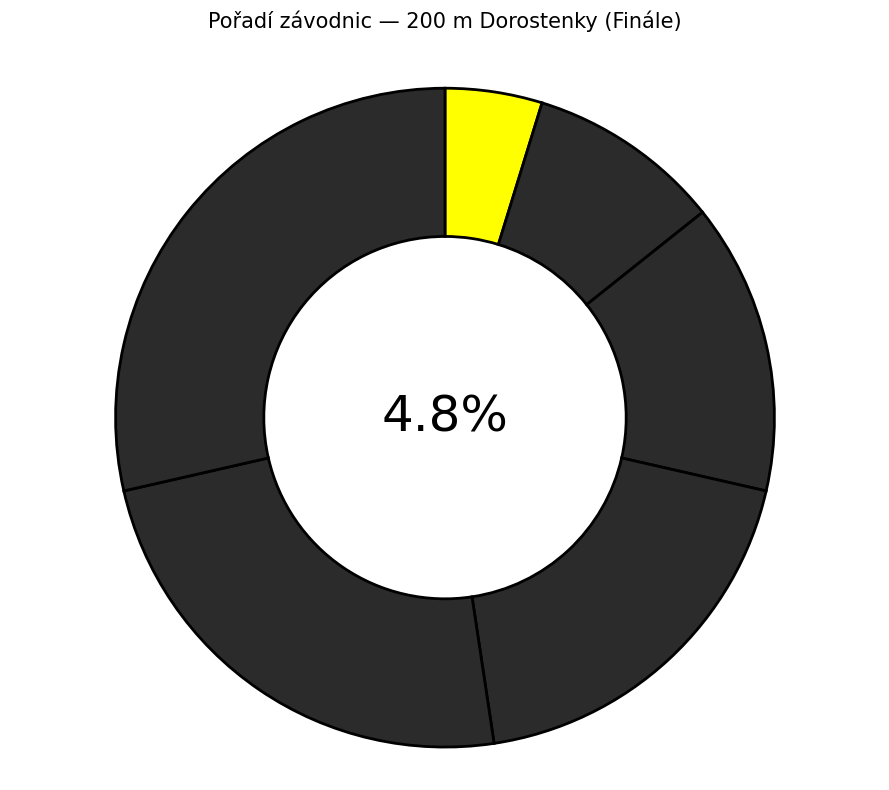

How many slices are in this pie chart?

6